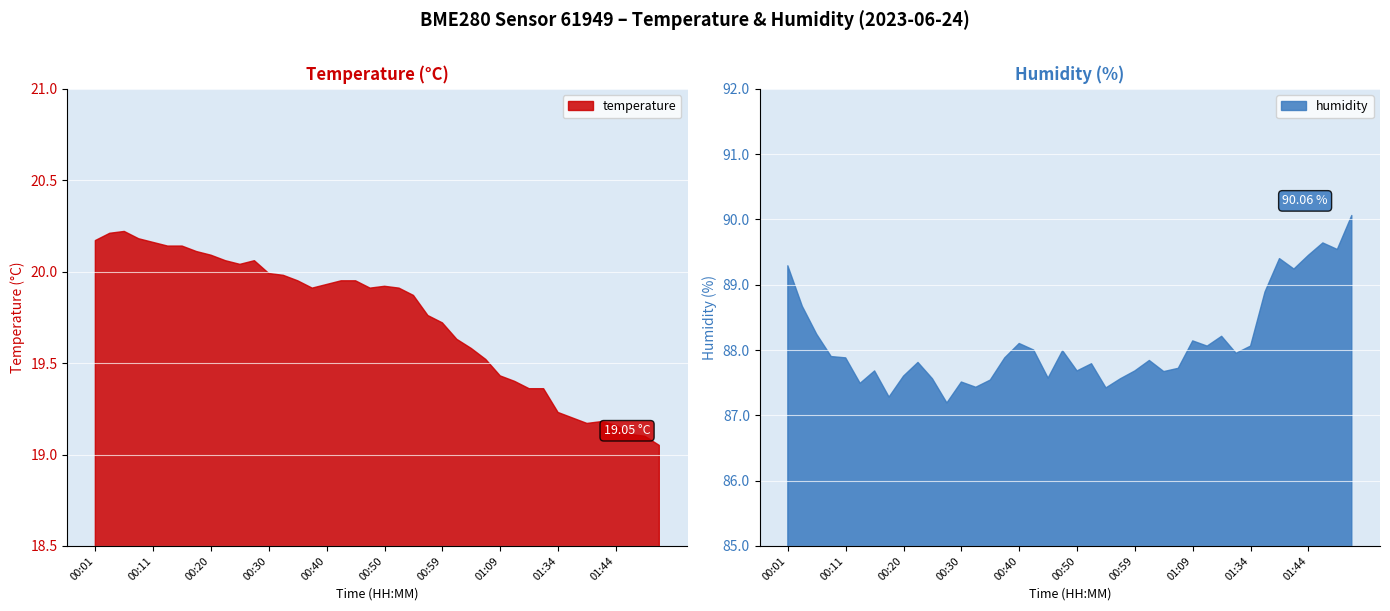

Reading left to right, list all the values displayed in this chart.

temperature: 20.2	20.2	20.2	20.2	20.2	20.1	20.1	20.1	20.1	20.1	20.0	20.1	20.0	20.0	19.9	19.9	19.9	19.9	19.9	19.9	19.9	19.9	19.9	19.8	19.7	19.6	19.6	19.5	19.4	19.4	19.4	19.4	19.2	19.2	19.2	19.2	19.2	19.1	19.1	19.1
humidity: 89.3	88.7	88.2	87.9	87.9	87.5	87.7	87.3	87.6	87.8	87.6	87.2	87.5	87.4	87.5	87.9	88.1	88.0	87.6	88.0	87.7	87.8	87.4	87.6	87.7	87.8	87.7	87.7	88.1	88.1	88.2	88.0	88.1	88.9	89.4	89.2	89.5	89.6	89.5	90.1